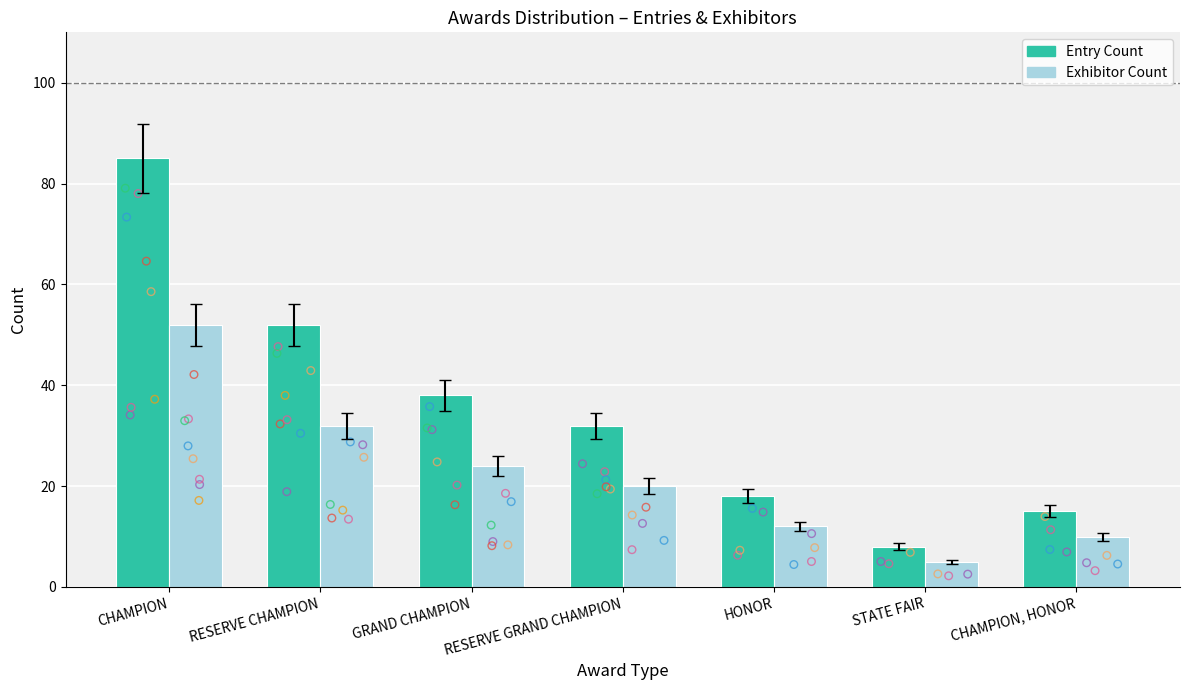

What are all the series names shown in the legend?

Entry Count, Exhibitor Count